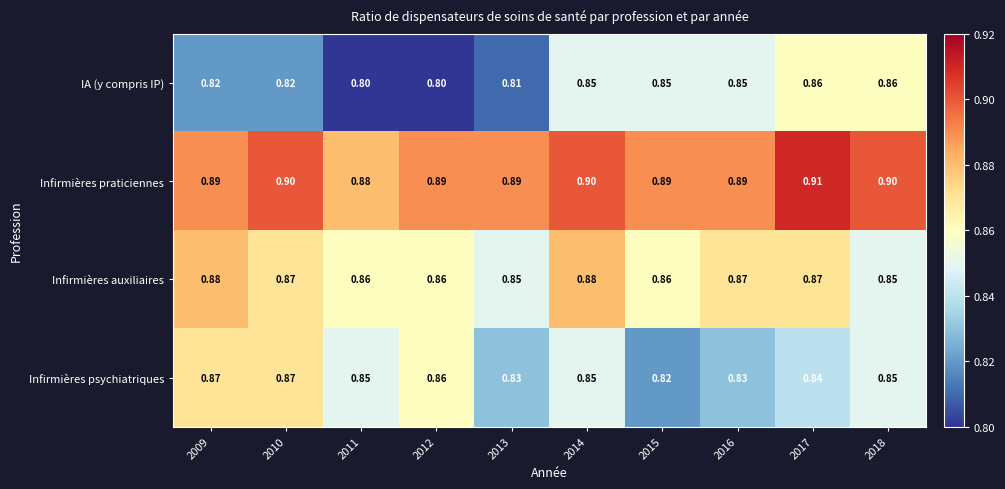

Rank the series at 2017 from highest to lowest value.

Infirmières praticiennes, Infirmières auxiliaires, IA (y compris IP), Infirmières psychiatriques